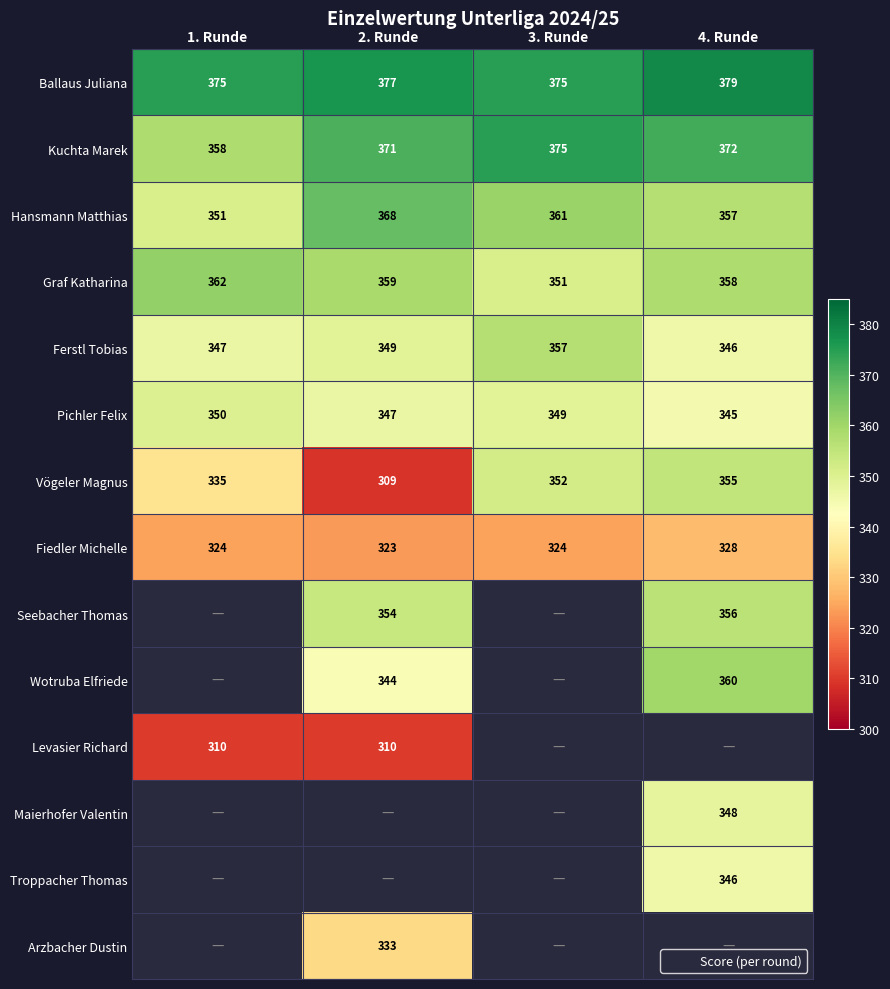

What is the maximum value shown in the chart?

379.0